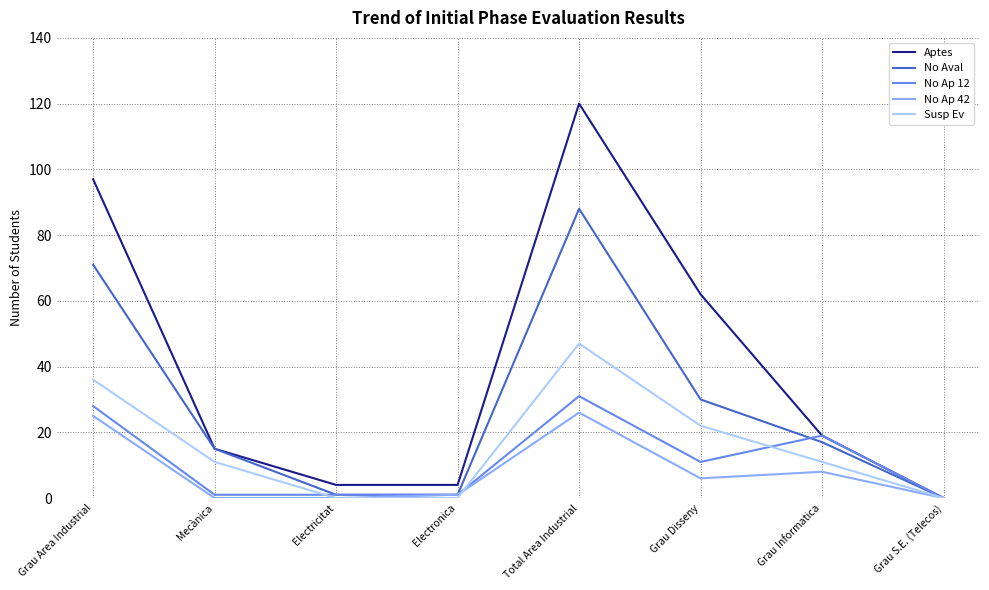

What is the total value across all series at Mecànica?

42